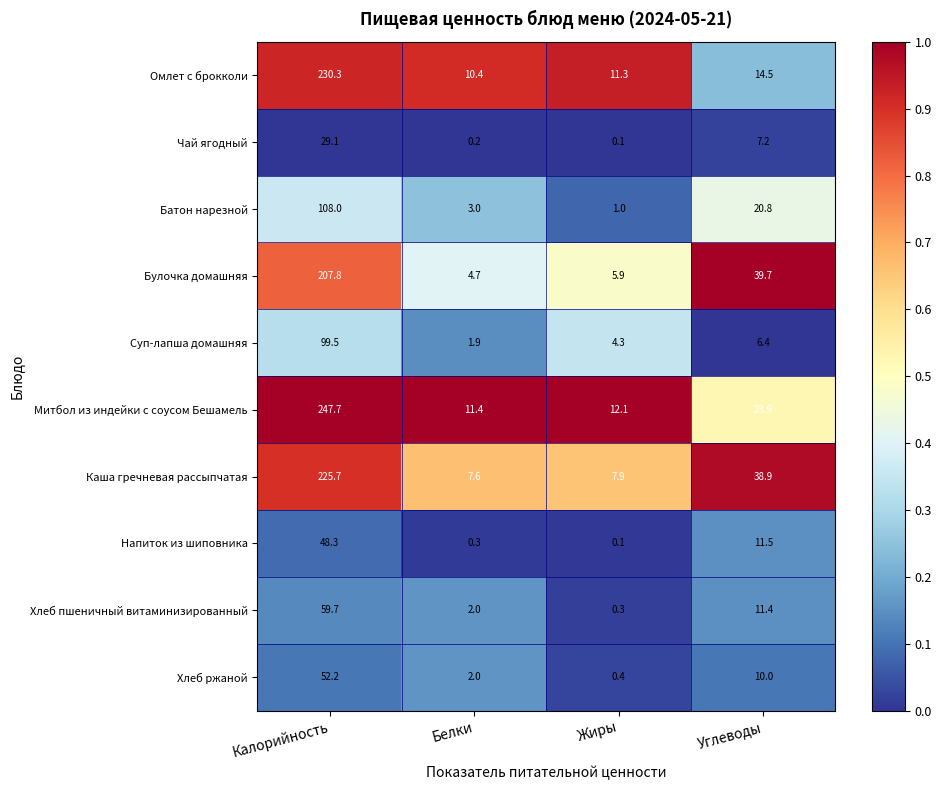

Rank the series by their maximum value, from lowest to highest.

Чай ягодный, Напиток из шиповника, Хлеб ржаной, Хлеб пшеничный витаминизированный, Суп-лапша домашняя, Батон нарезной, Булочка домашняя, Каша гречневая рассыпчатая, Омлет с брокколи, Митбол из индейки с соусом Бешамель